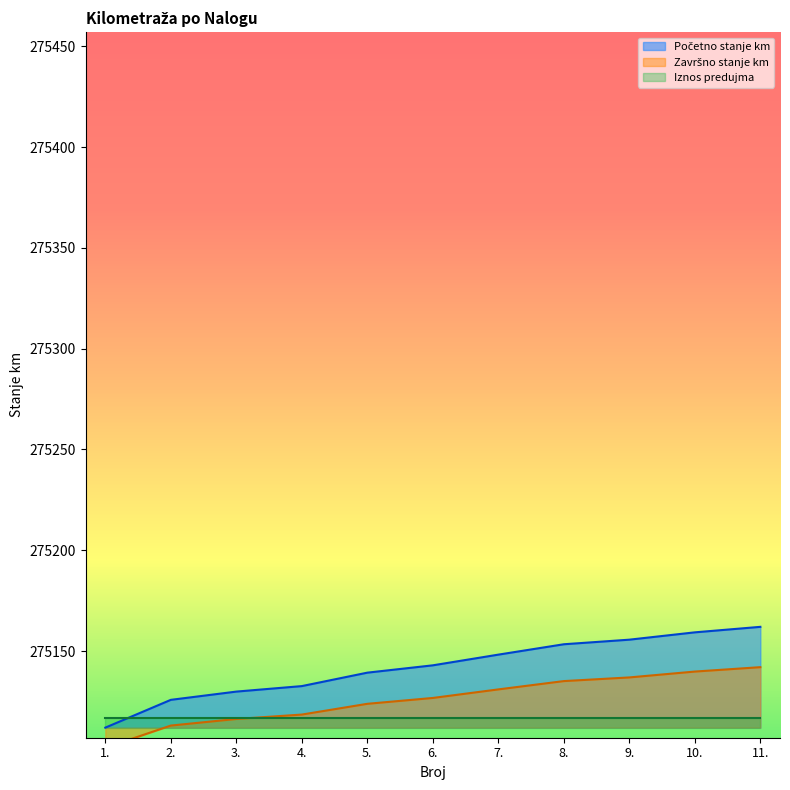

Which series has the widest spread of values?

Početno stanje km